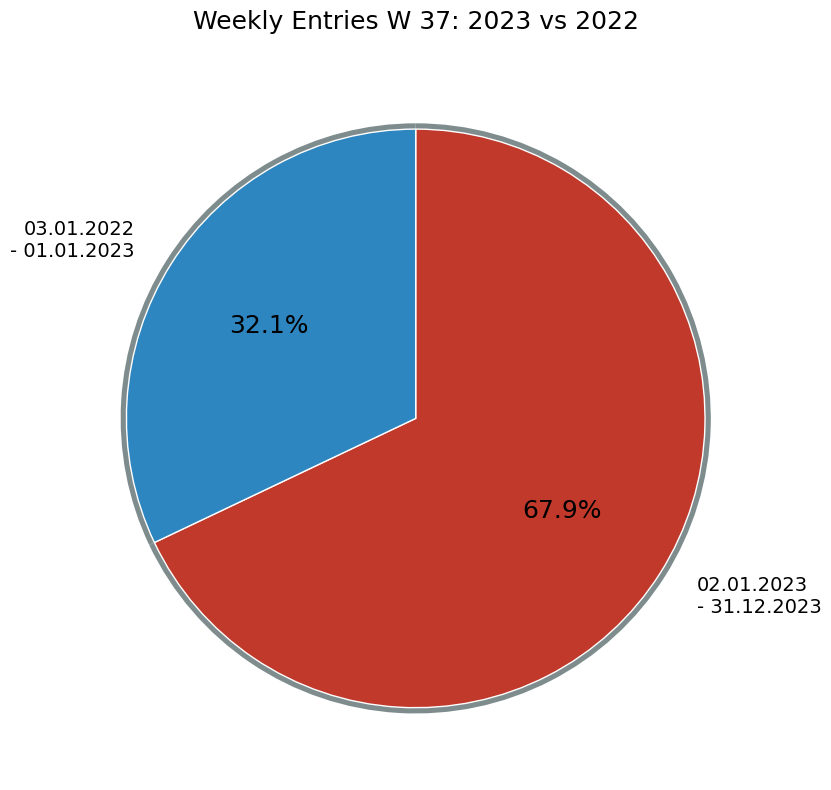

To the nearest percent, what is the difference between the 03.01.2022 - 01.01.2023 and 02.01.2023 - 31.12.2023 slice percentages?

36%